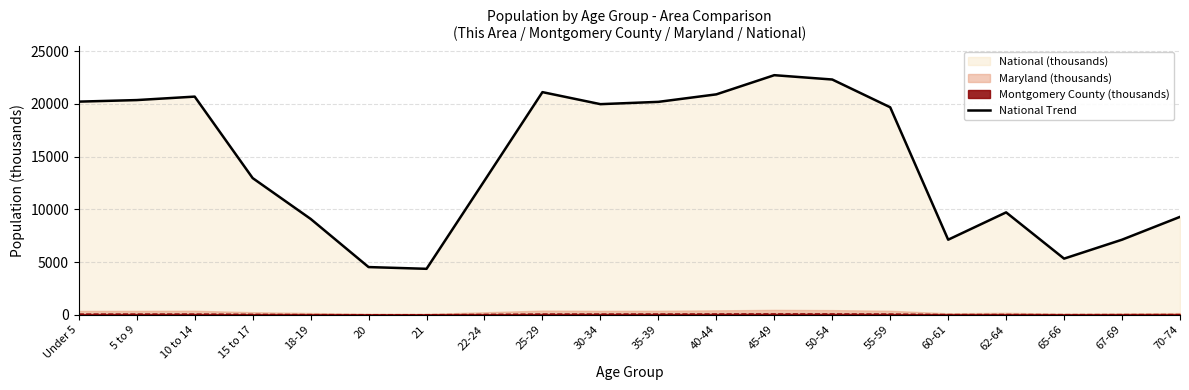

Which category has the lowest value across all series?

21